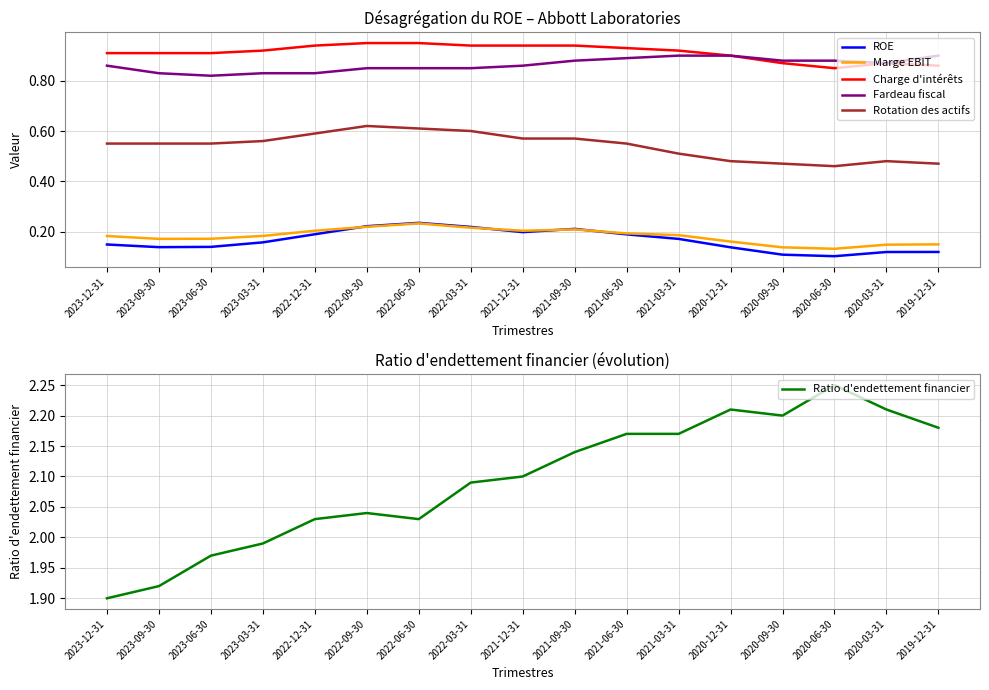

What is the difference between the highest and lowest values at 2020-06-30?

2.1